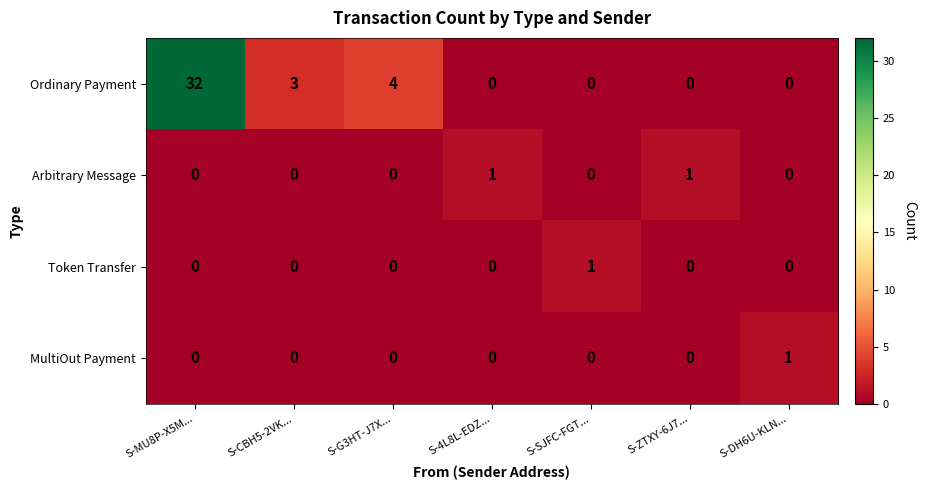

What is the maximum value for Ordinary Payment?

32